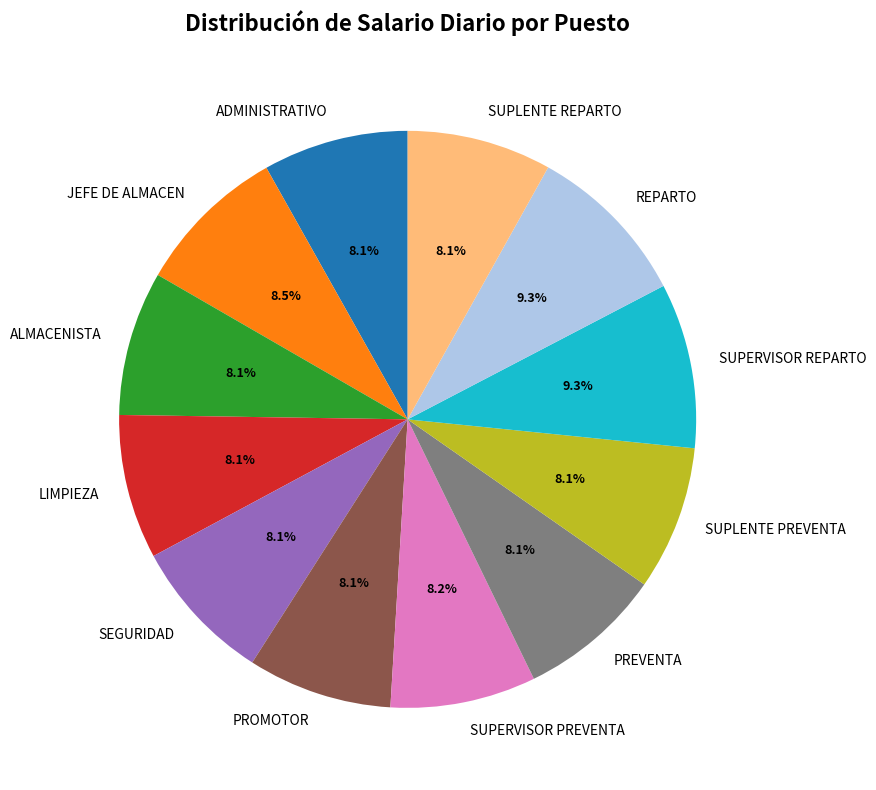

How many slices are in this pie chart?

12